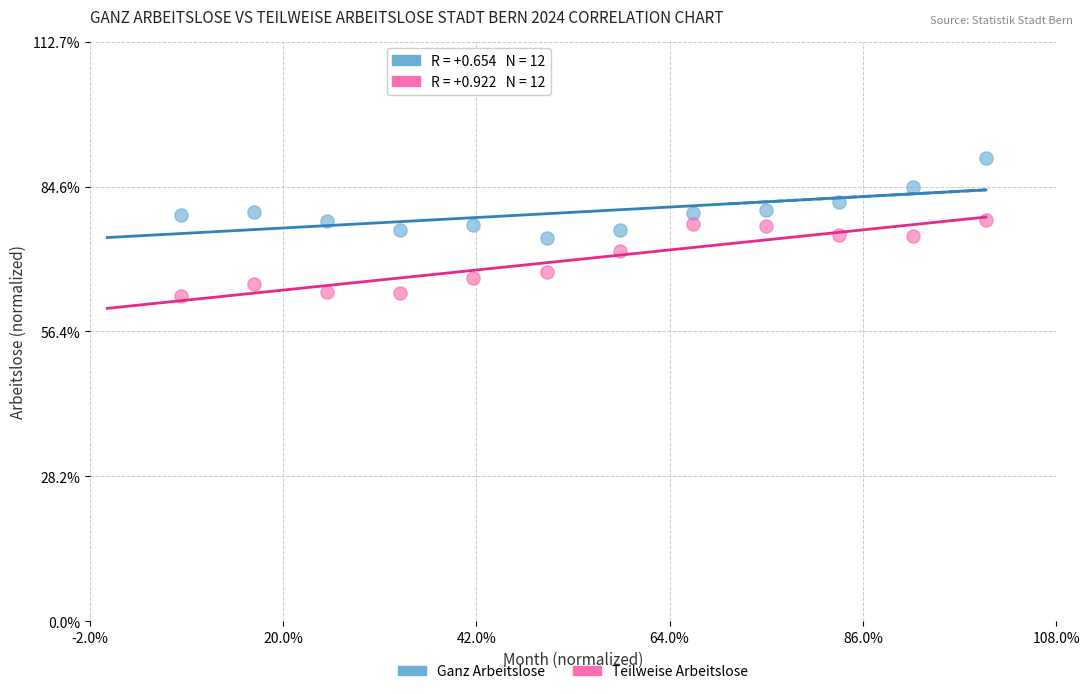

Which series contains the lowest Y value?

Teilweise Arbeitslose